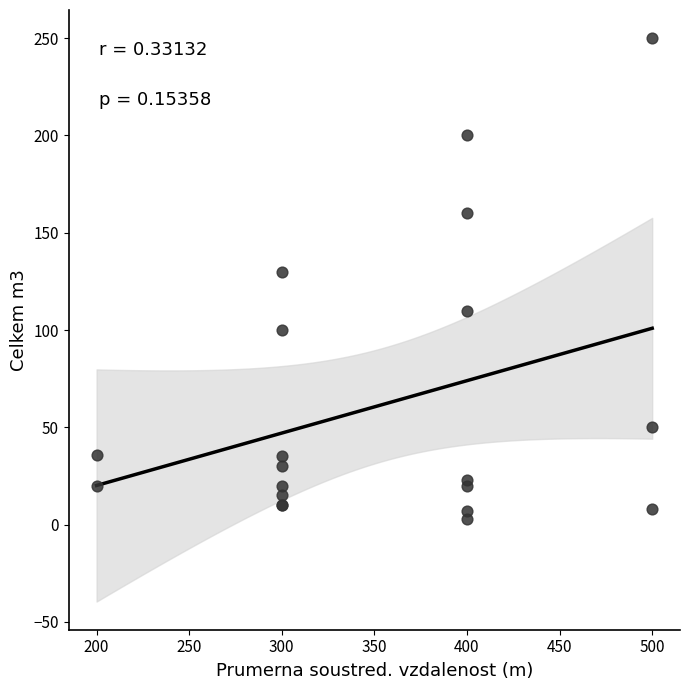

What Y value in the scatter plot is closest to 126?

130